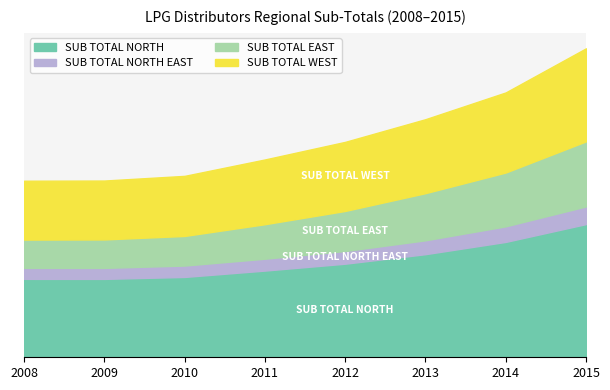

Which series has the widest spread of values?

SUB TOTAL NORTH